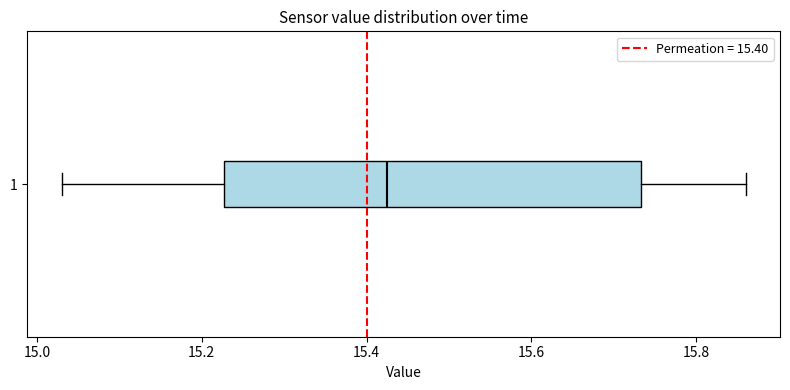

Where does the right whisker of the box at y = 1 end on the x-axis? The values are not printed on the chart, so give them approximately, as read against the axis.

15.86